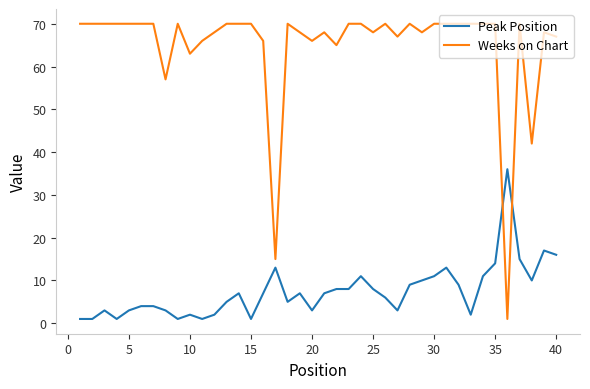

True or false: Weeks on Chart has more than 2 interior local peaks.

True